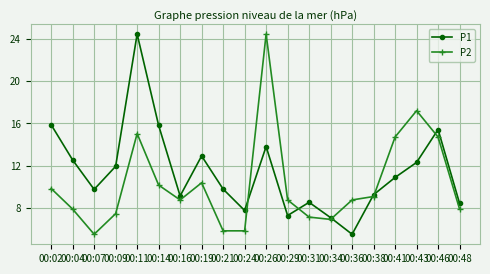

Where is the first local minimum for P1?

00:07